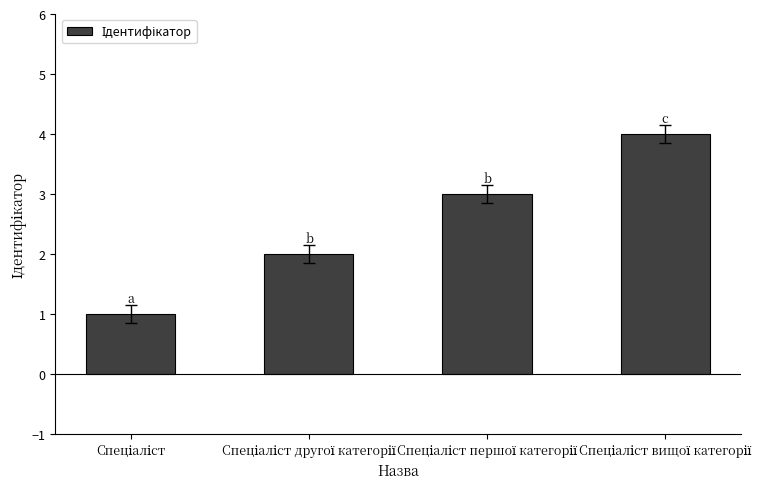

What is the sum of all values?

10